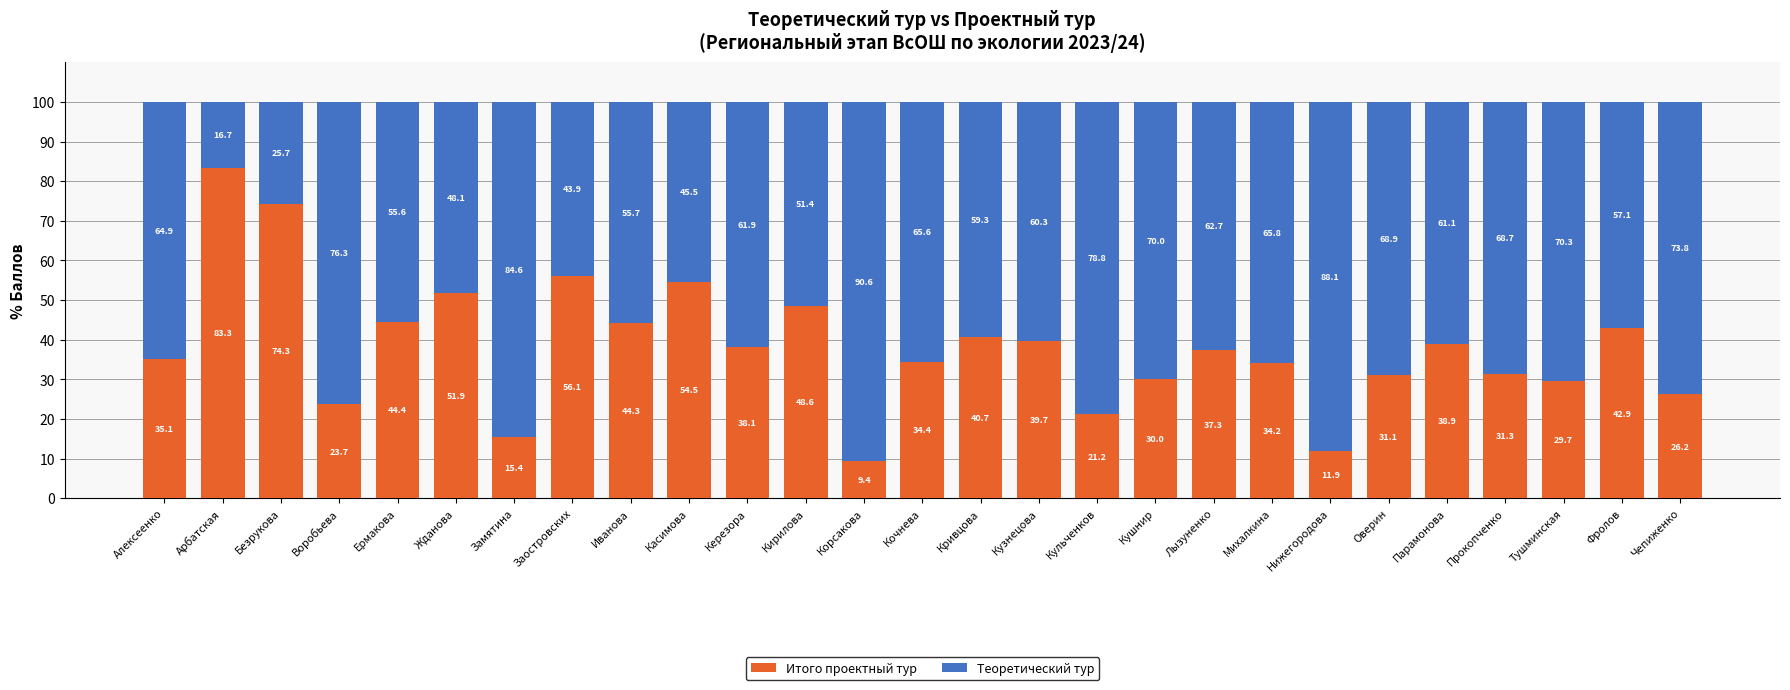

What is the minimum value for Итого проектный тур?

9.4